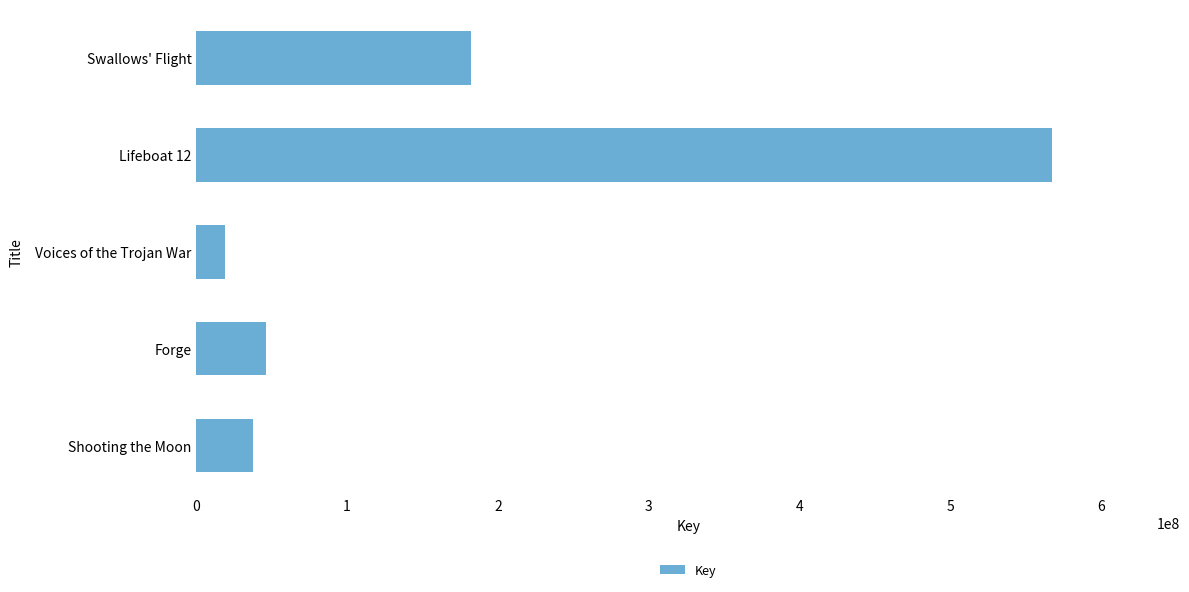

Rank the categories by value from lowest to highest.

Voices of the Trojan War, Shooting the Moon, Forge, Swallows' Flight, Lifeboat 12